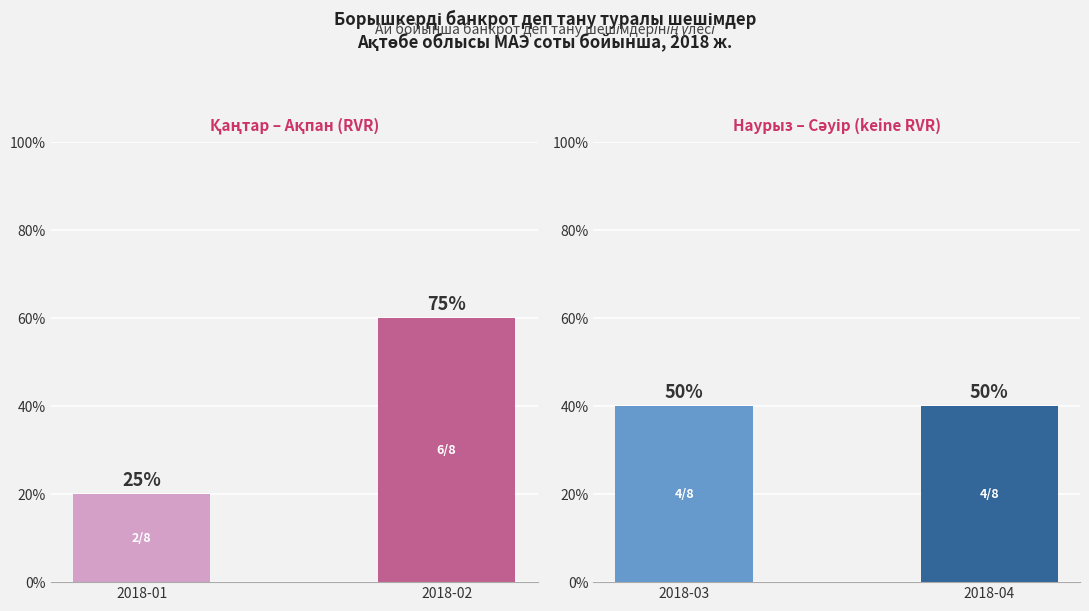

Is it true that Қаңтар – Ақпан (RVR) equals 1 at 2018-01?

False